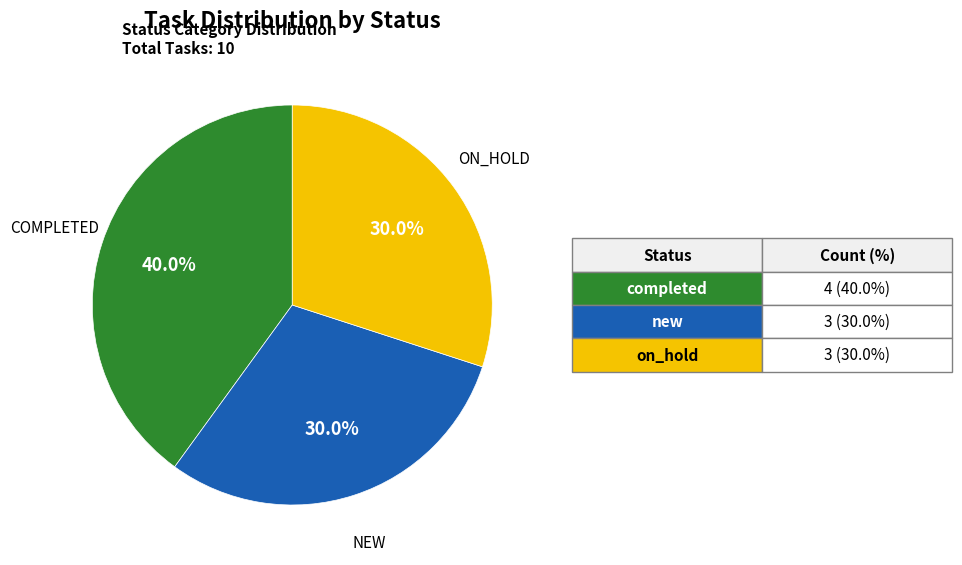

Does any single category account for the majority?

No